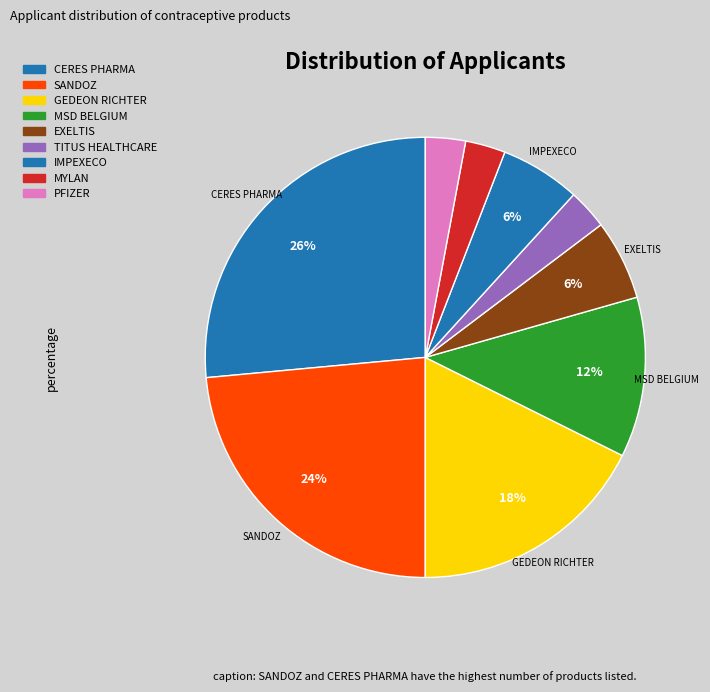

To the nearest percent, what is the combined percentage of PFIZER and MYLAN?

6%